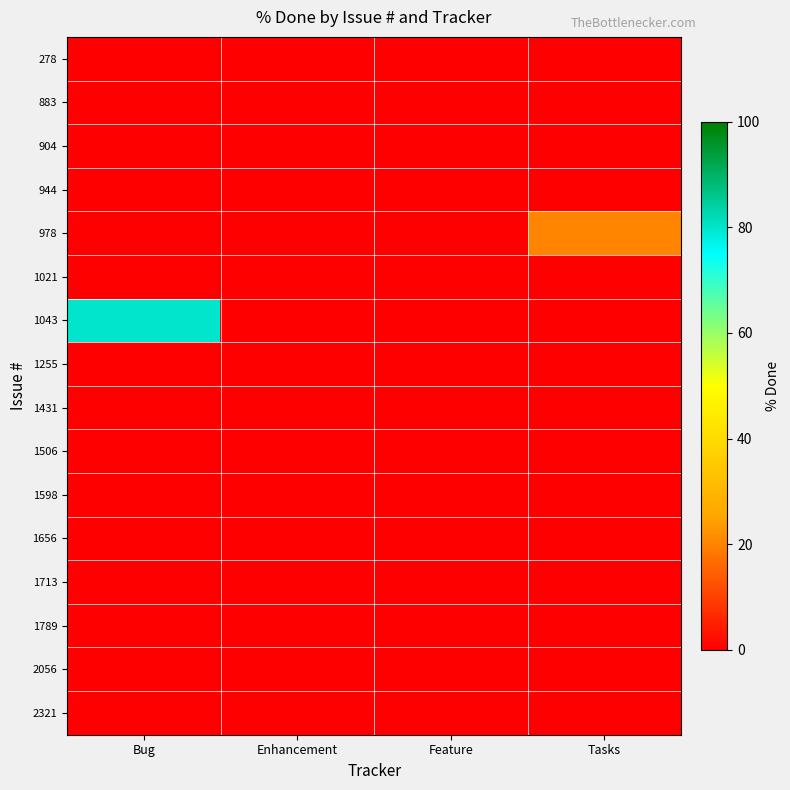

What is the total value across all series at Bug?

80